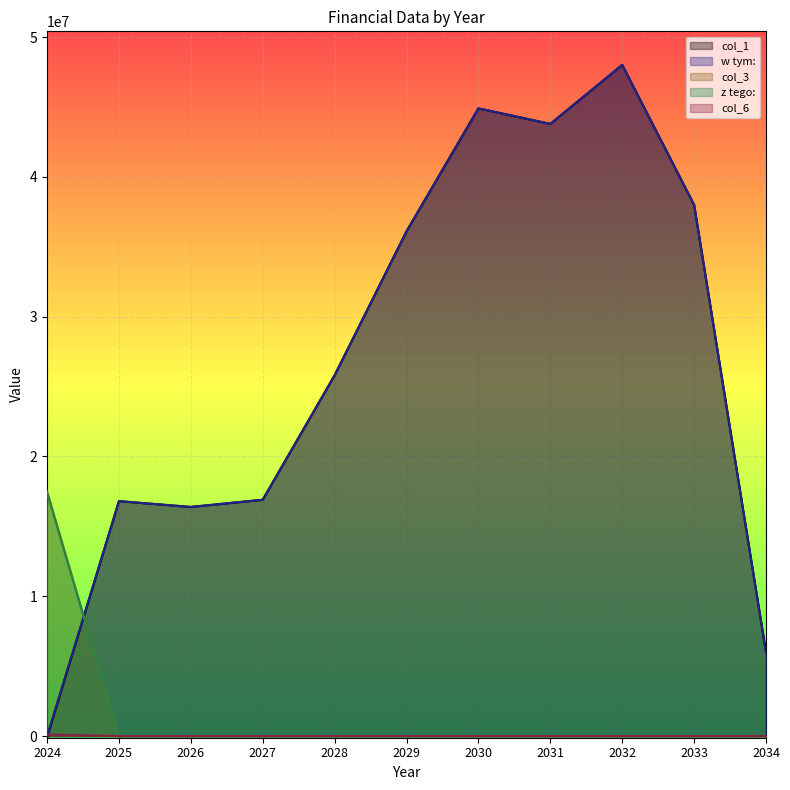

Reading left to right, extract all data points from this chart.

col_1: -112496.9	16804000.0	16388000.0	16904000.0	25805100.0	36104700.0	44899000.0	43787000.0	48008100.0	38000100.0	5996000.0
w tym:: 0.0	16804000.0	16388000.0	16904000.0	25805100.0	36104700.0	44899000.0	43787000.0	48008100.0	38000100.0	5966000.0
col_3: 17516496.9	0.0	0.0	0.0	0.0	0.0	0.0	0.0	0.0	0.0	0.0
z tego:: 17404000.0	0.0	0.0	0.0	0.0	0.0	0.0	0.0	0.0	0.0	0.0
col_6: 112496.9	0.0	0.0	0.0	0.0	0.0	0.0	0.0	0.0	0.0	0.0